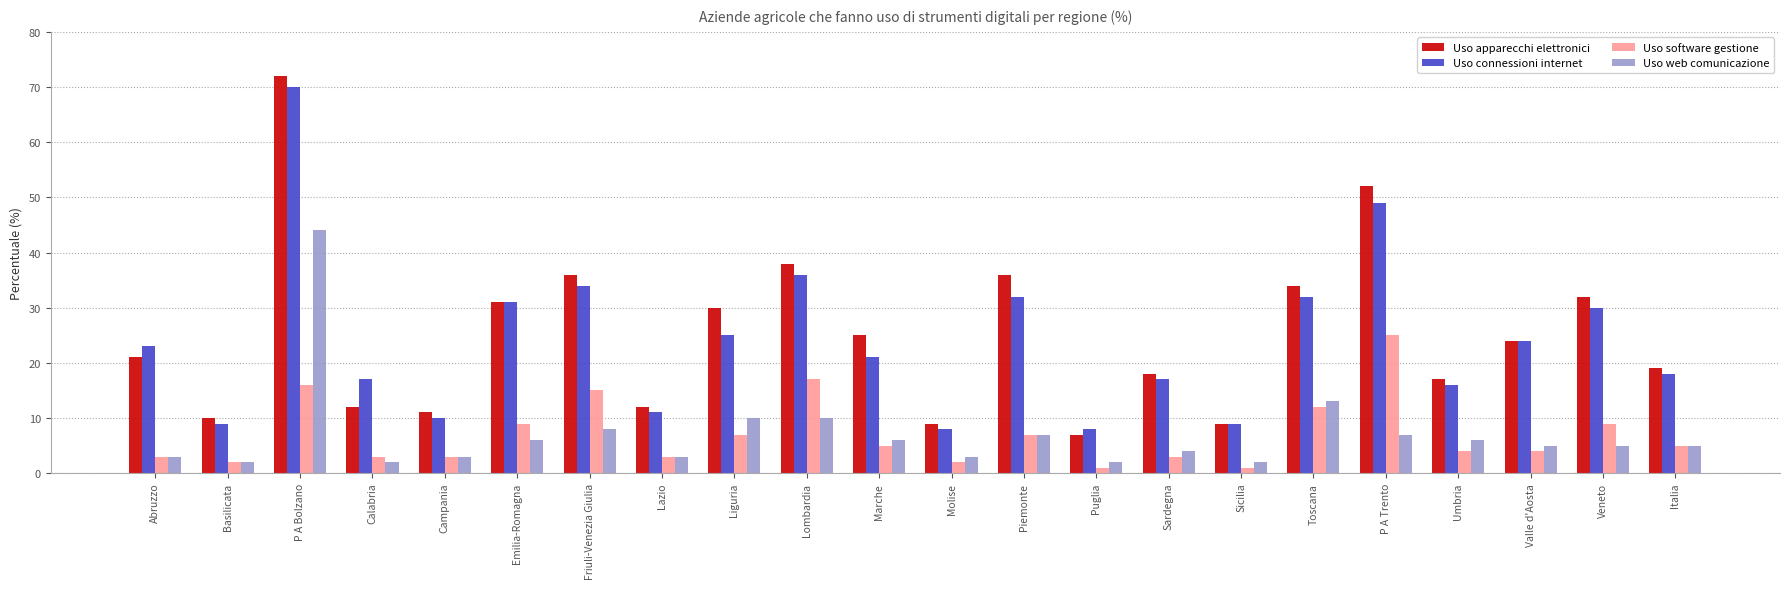

True or false: Uso connessioni internet has a value of 15 at Lazio.

False